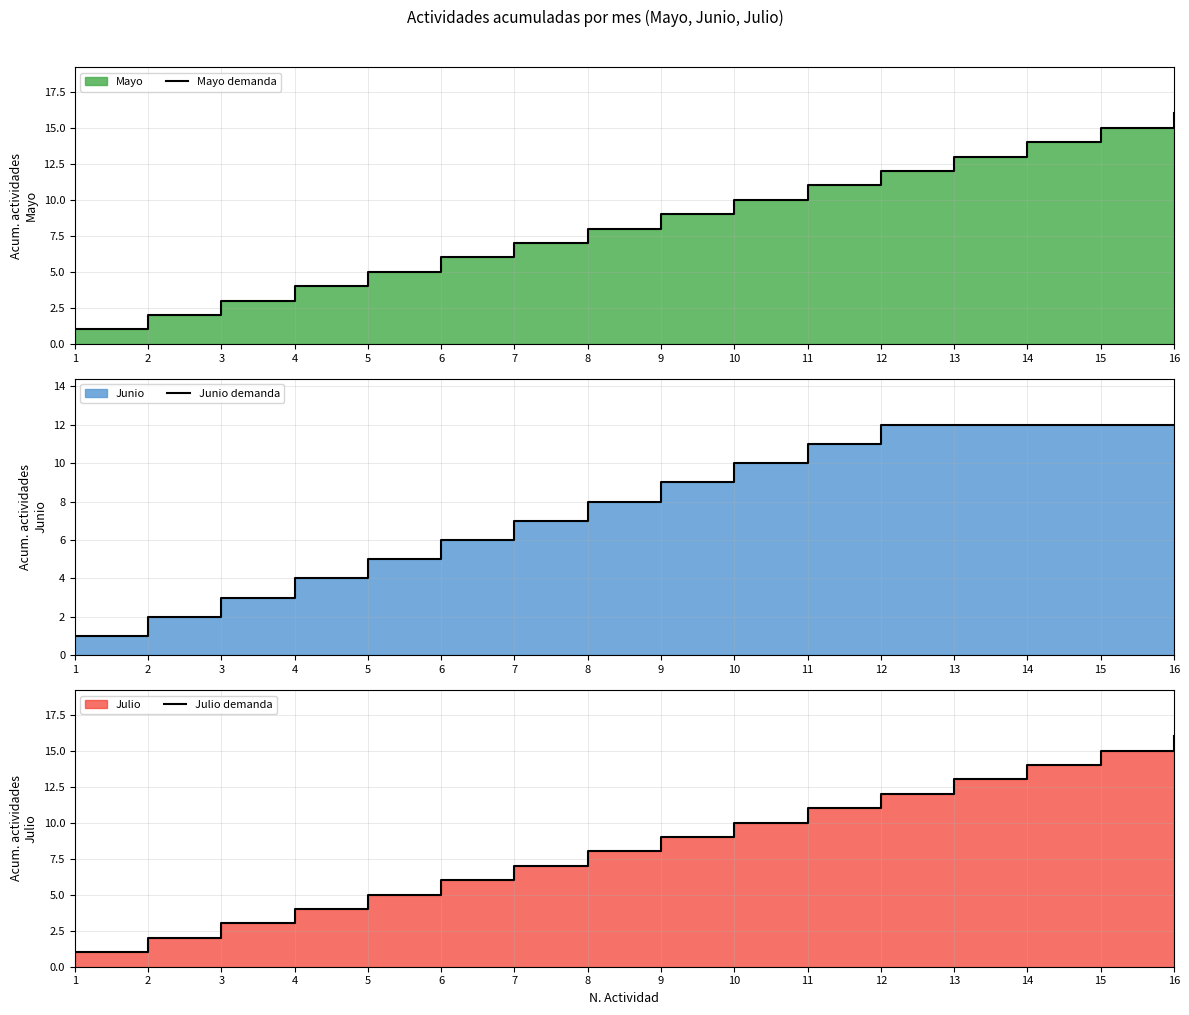

Which series has the largest total across all categories?

Mayo demanda